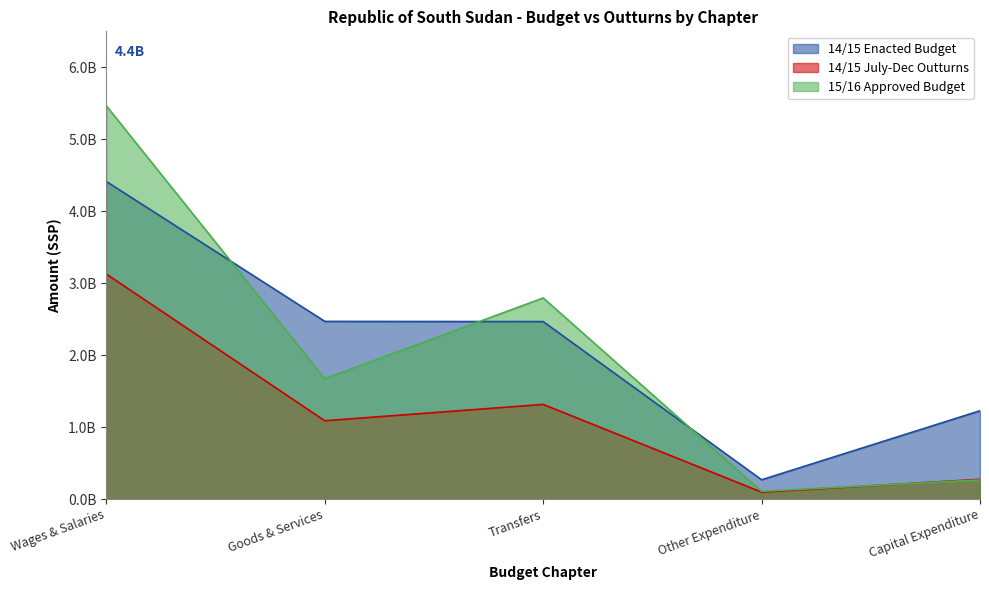

What is the total value across all series at Transfers?

6576081309